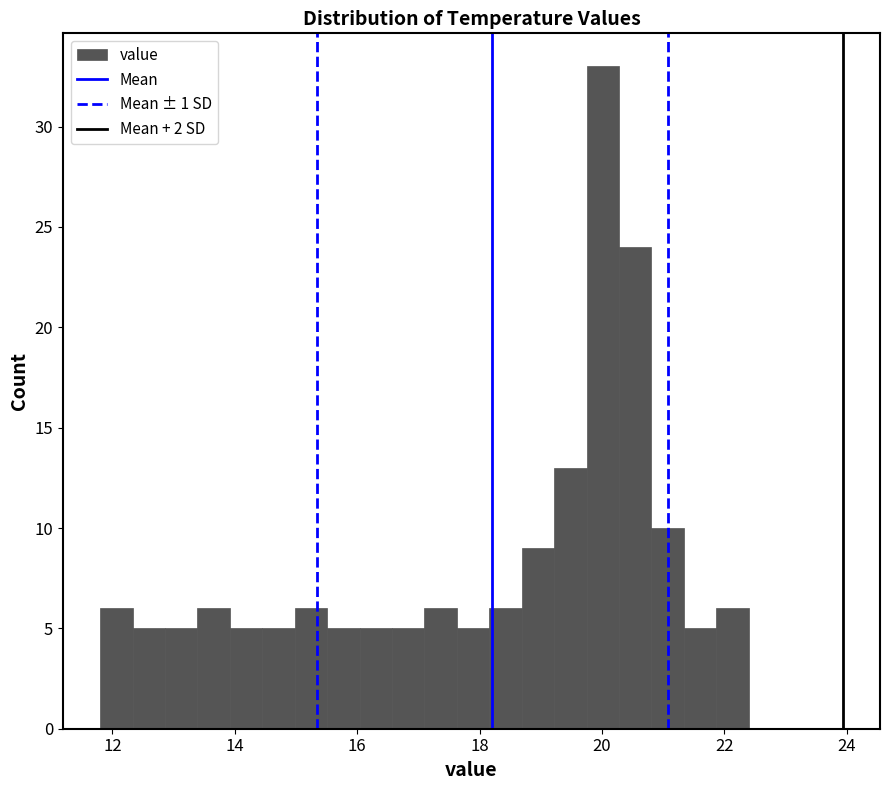

Around what value on the x-axis is the tallest bar? Give the approximate position of its centre, as read against the axis.

20.0